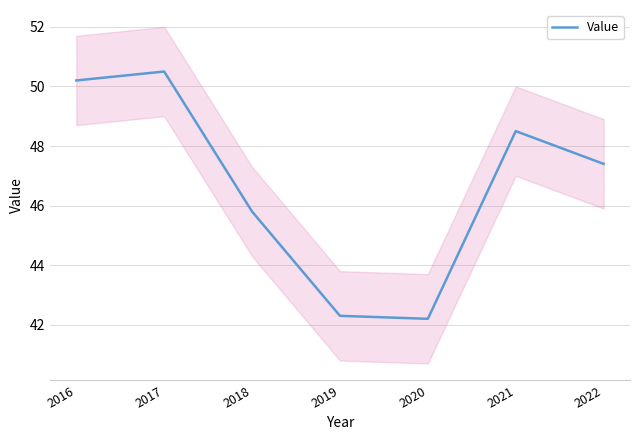

Reading left to right, extract all data points from this chart.

2016=50.2	2017=50.5	2018=45.8	2019=42.3	2020=42.2	2021=48.5	2022=47.4